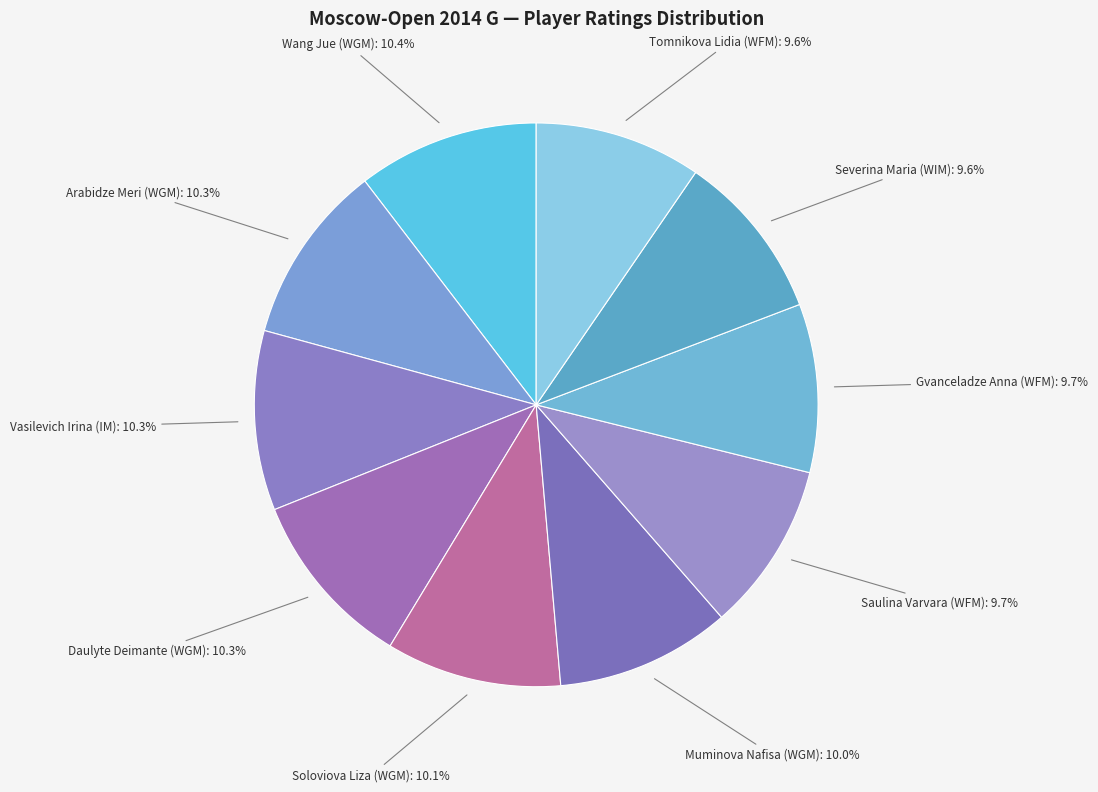

What is the ratio of the value at Muminova Nafisa (WGM) to the value at Daulyte Deimante (WGM)?

1.0